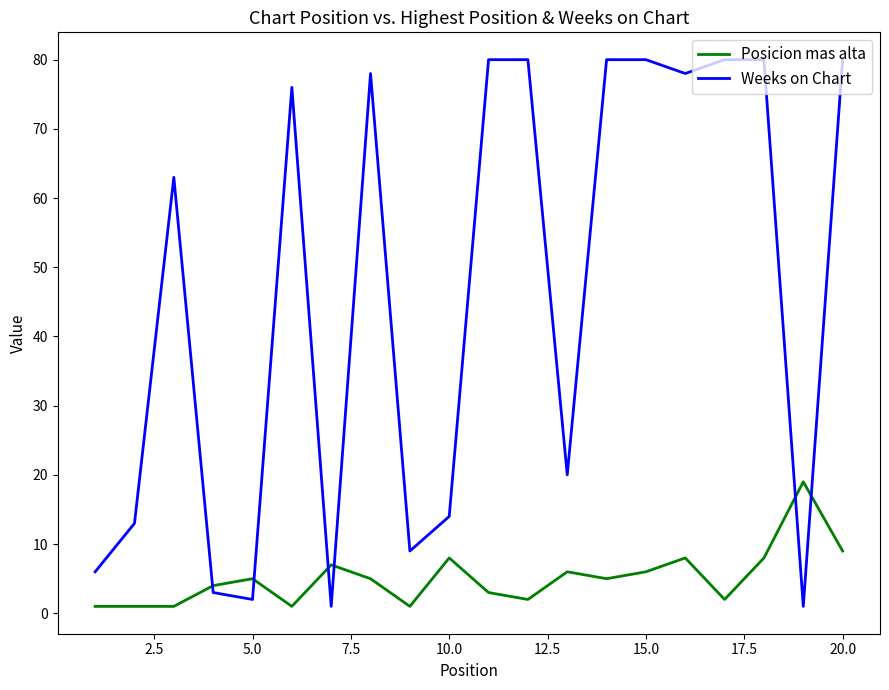

What is the maximum value shown in the chart?

80